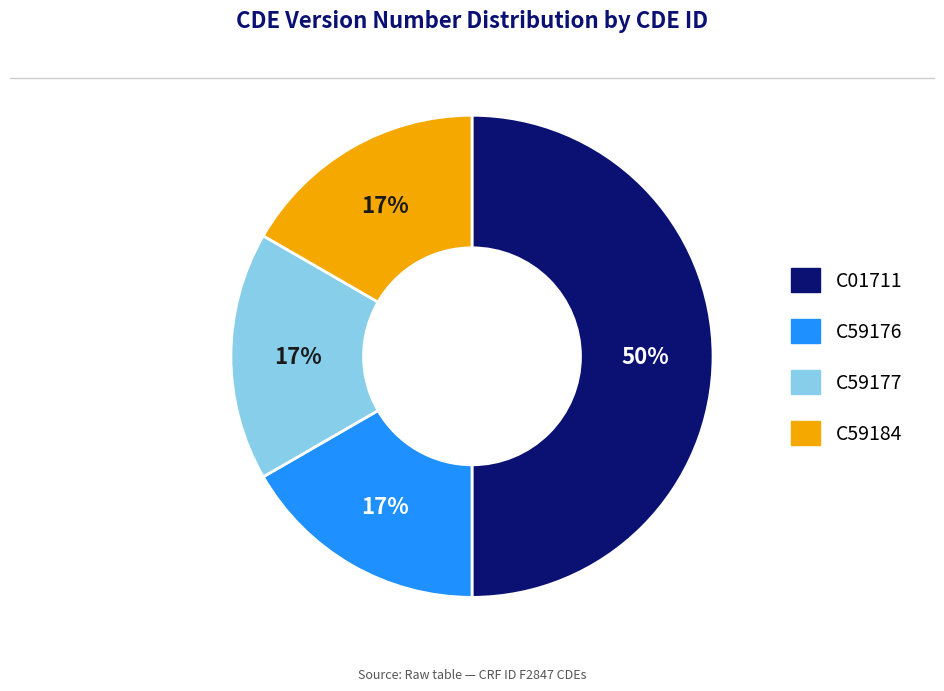

Does C59177 represent more than half of the total?

No